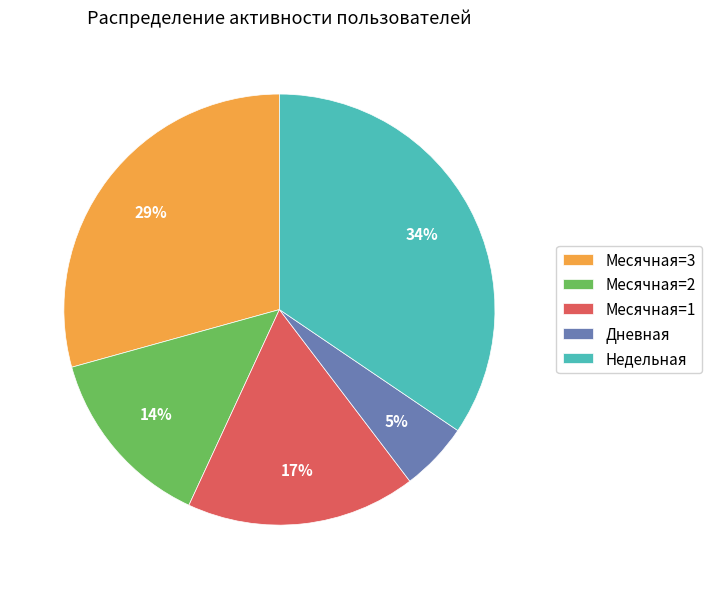

Count the number of slices in the pie.

5